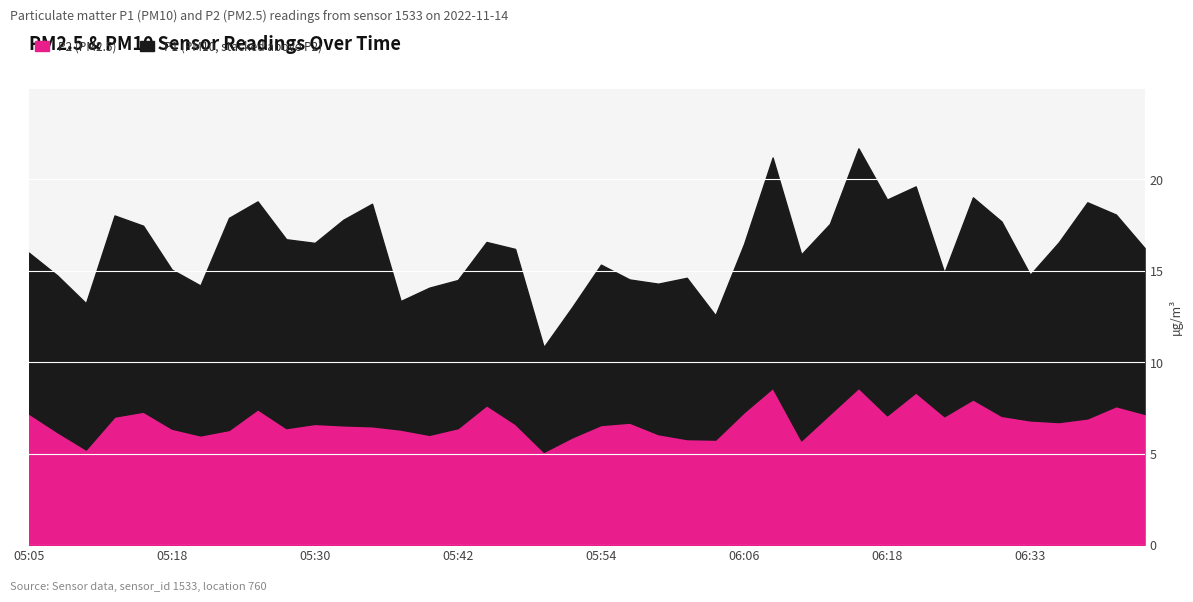

At which category is the sum across all series the highest?

06:16